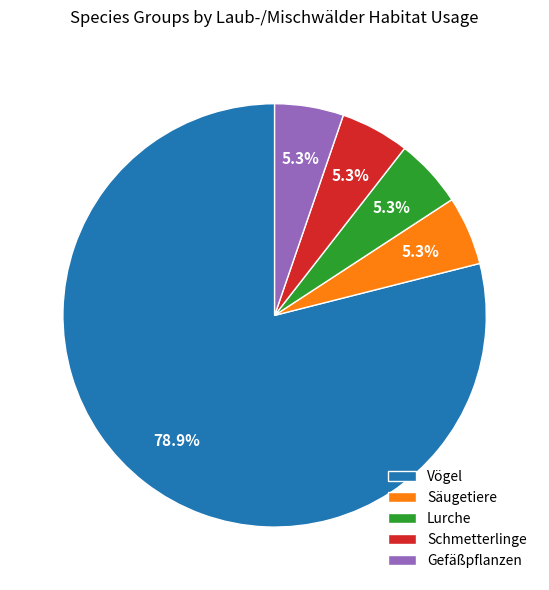

Approximately how many times larger is the value at Schmetterlinge compared to Lurche?

1.0